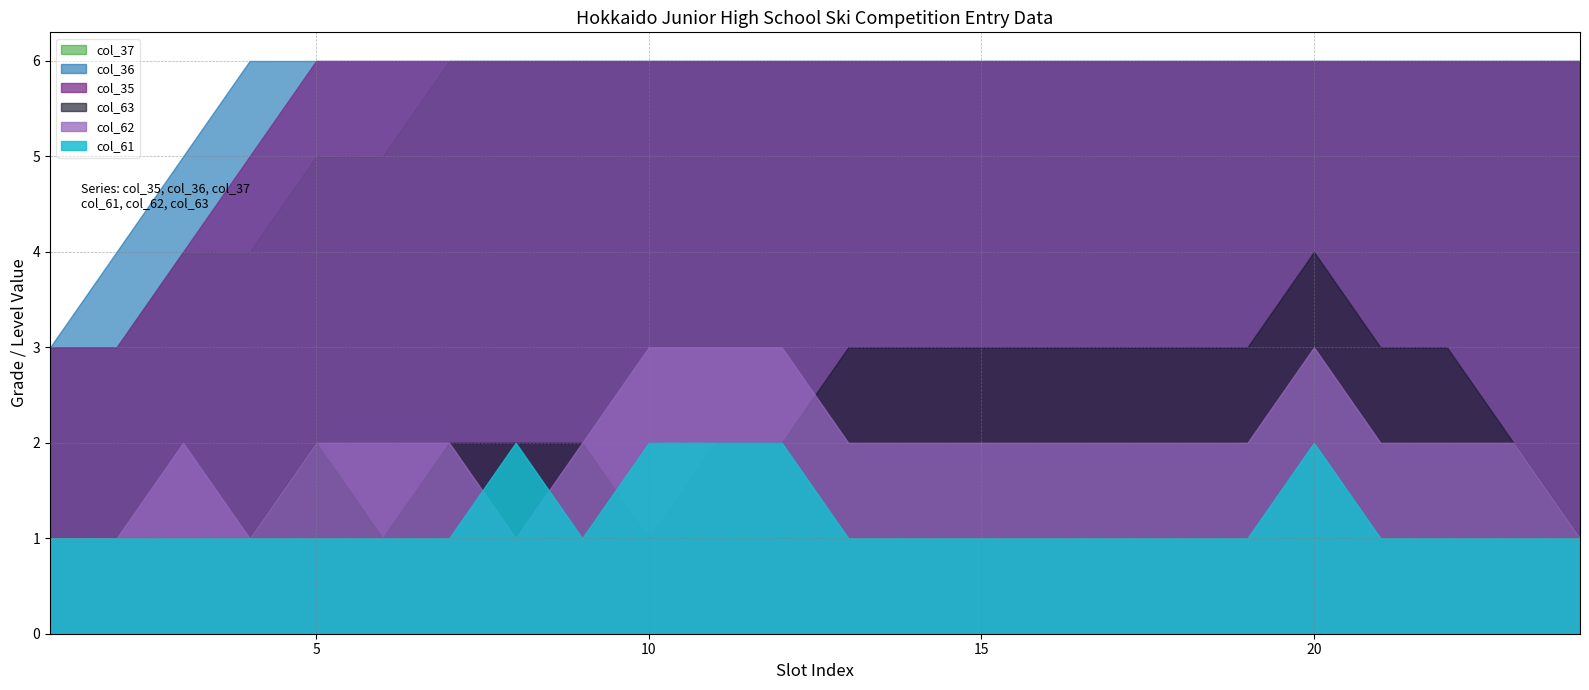

Rank the series by their maximum value, from highest to lowest.

col_35, col_36, col_37, col_63, col_62, col_61